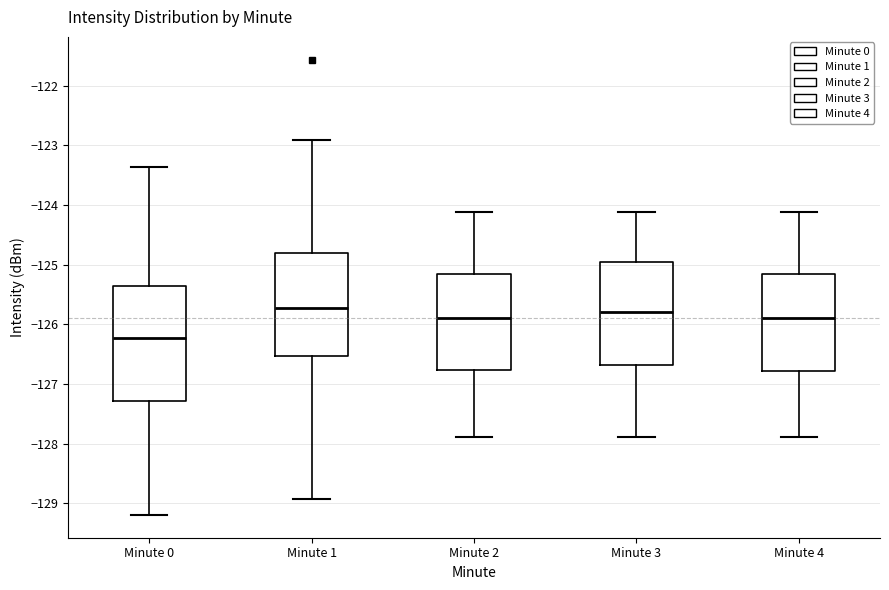

Where does the upper whisker of the box for Minute 2 end on the y-axis? The values are not printed on the chart, so give them approximately, as read against the axis.

-124.1